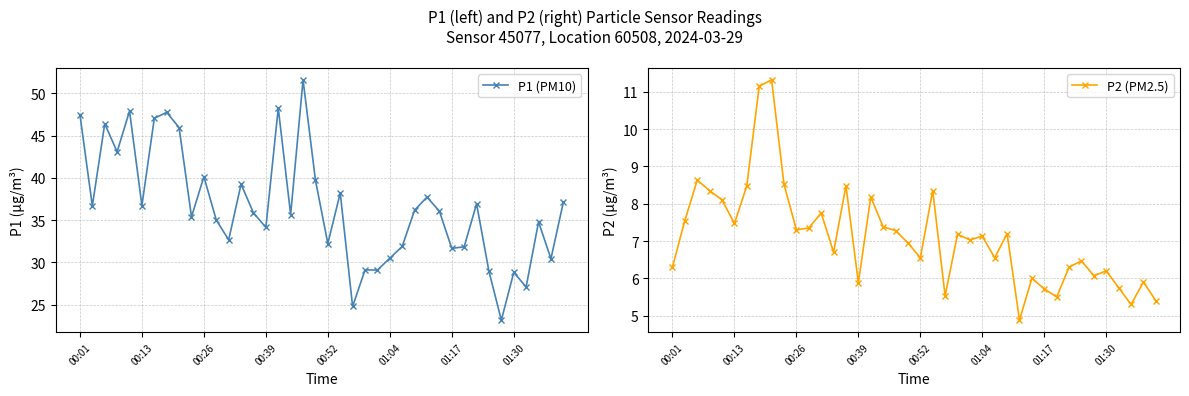

What position from the right is 00:26?

30